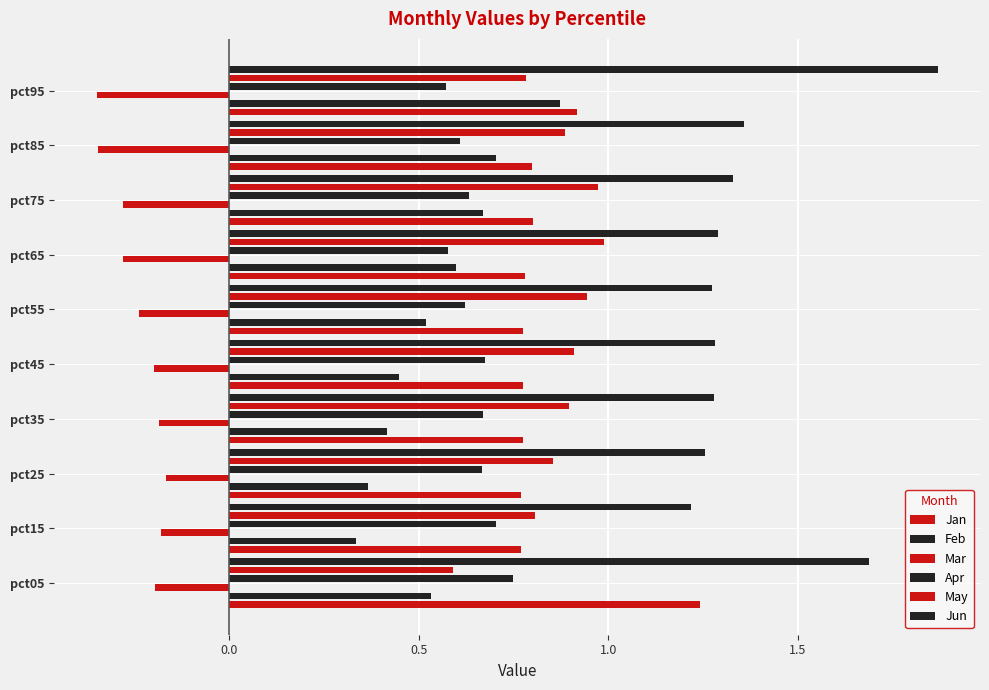

Which has a higher value, pct55 or pct65?

pct65